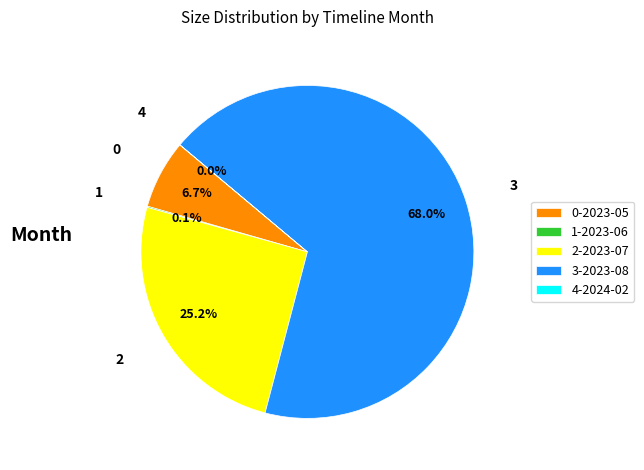

Which has a higher value, 0-2023-05 or 2-2023-07?

2-2023-07